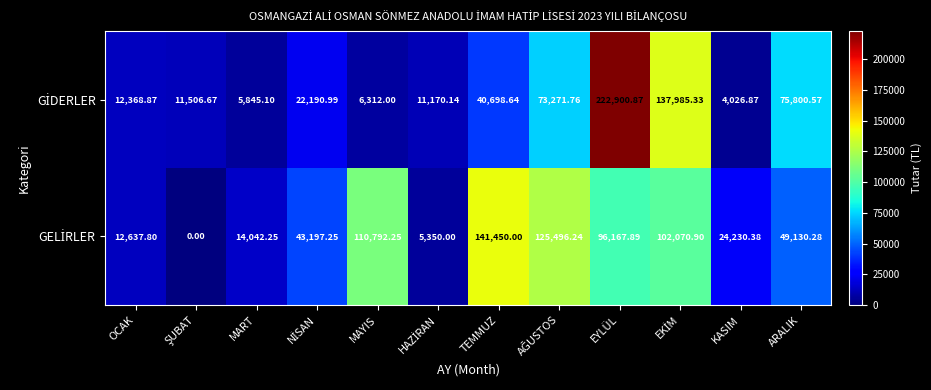

Which category has the highest value across all series?

EYLÜL